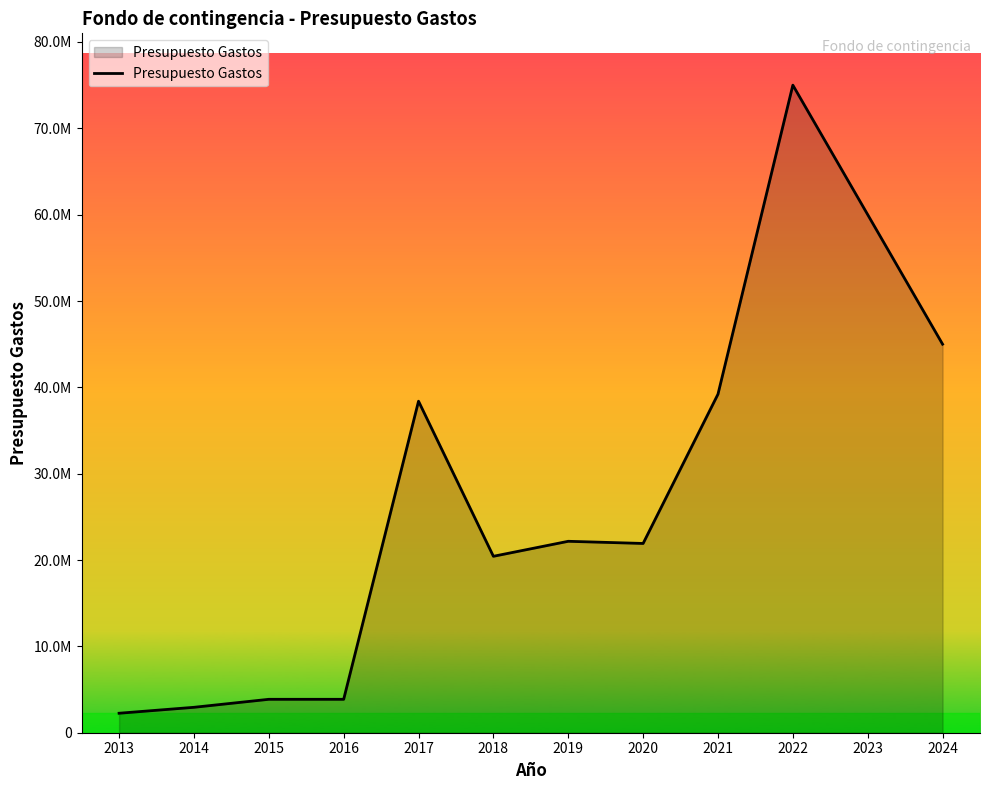

Reading left to right, extract all data points from this chart.

2255883	2943182	3870000	3870000	38396436	20432719	22170319	21919170	39208751	75000000	60000000	45000000